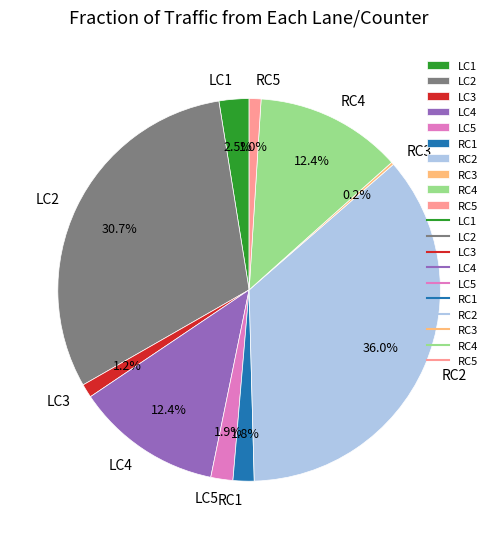

Which category has the biggest portion of the pie?

RC2